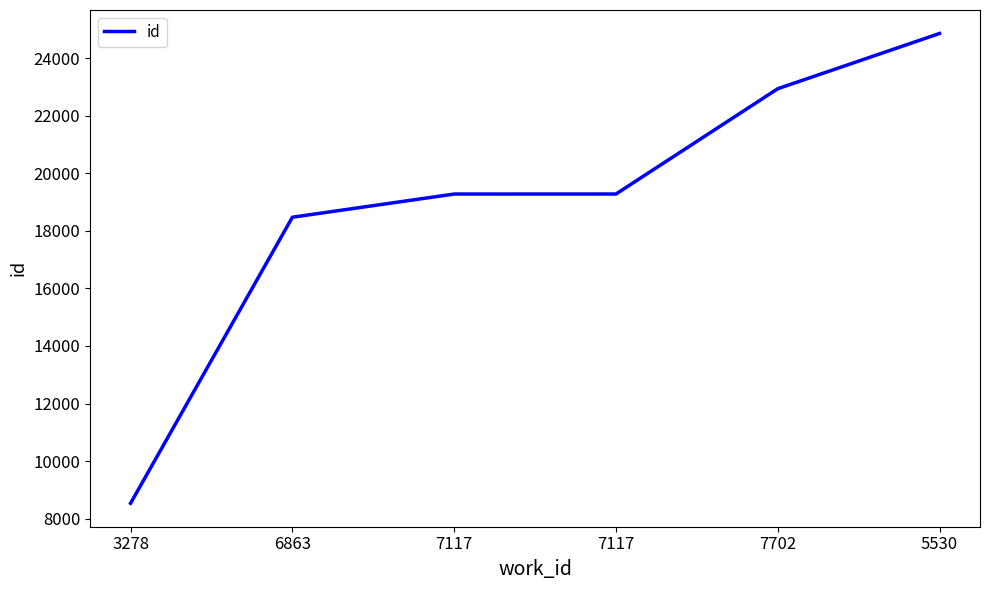

True or false: the data shows 10188 at 6863.

False